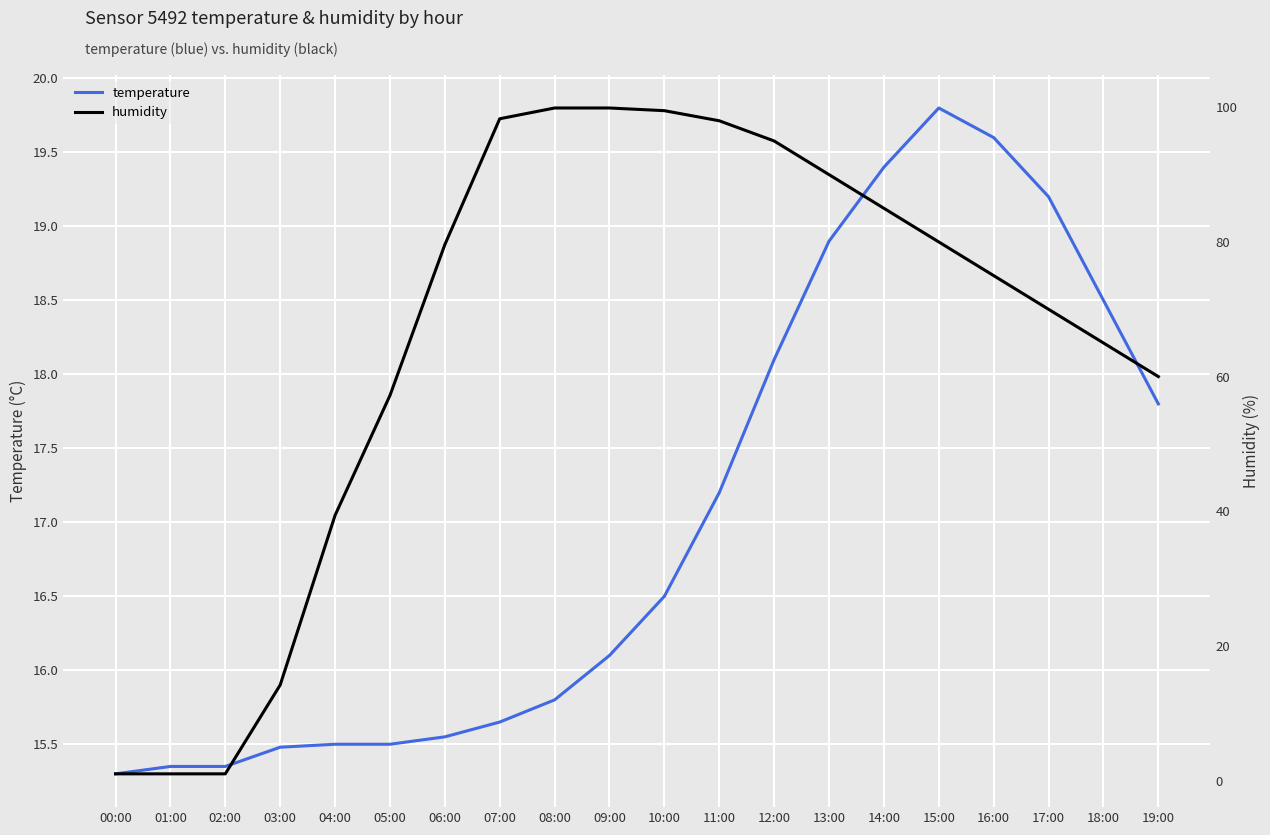

How many intersections are there between temperature and humidity?

1